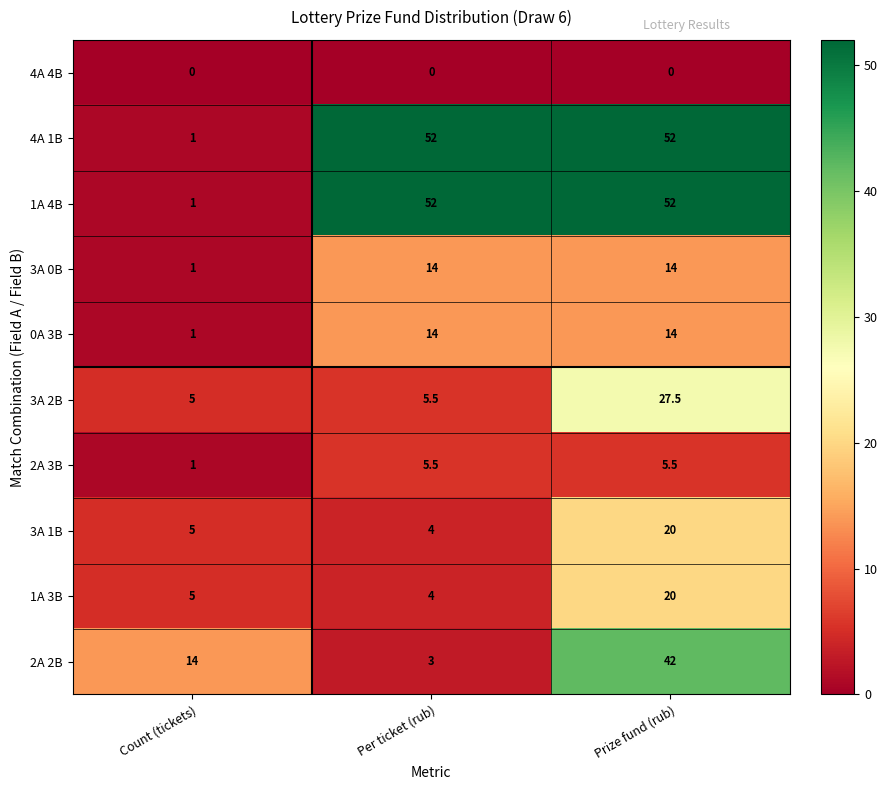

What is the difference between the maximum and minimum values in the 3A 0B series?

13.0